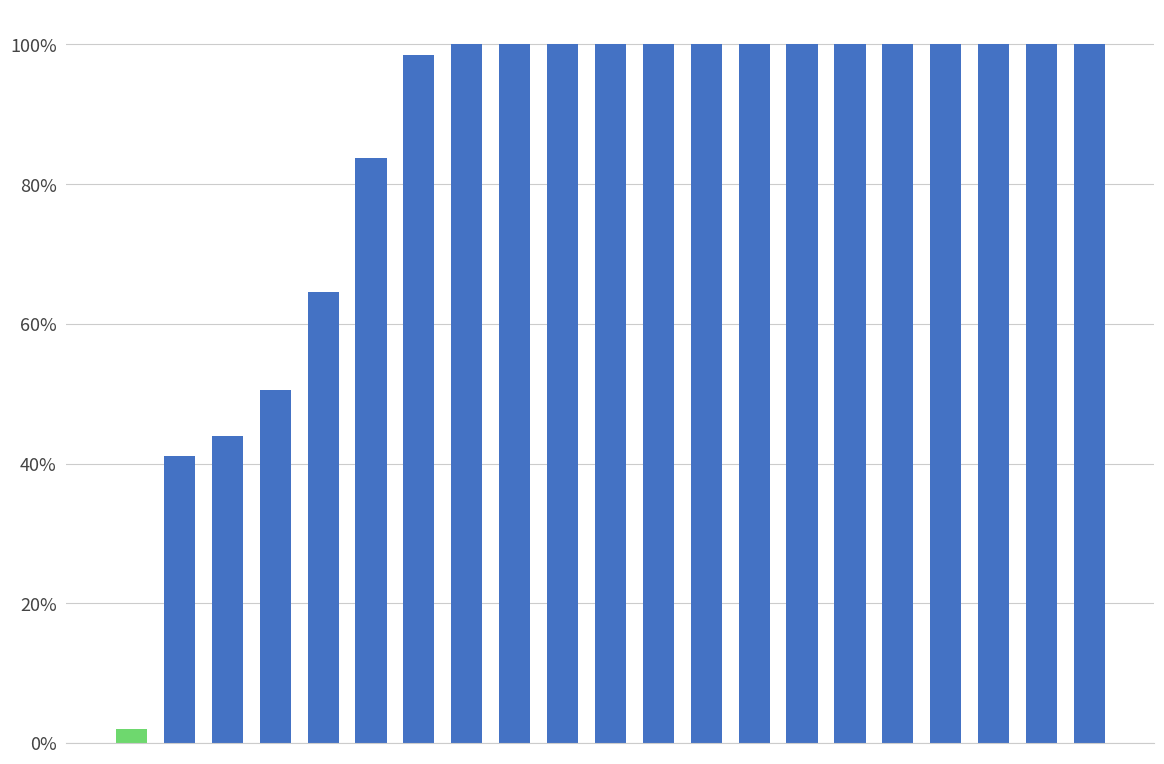

List the labels in order of value, smallest first.

0, 1, 2, 3, 4, 5, 6, 7, 8, 9, 10, 11, 12, 13, 14, 15, 16, 17, 18, 19, 20